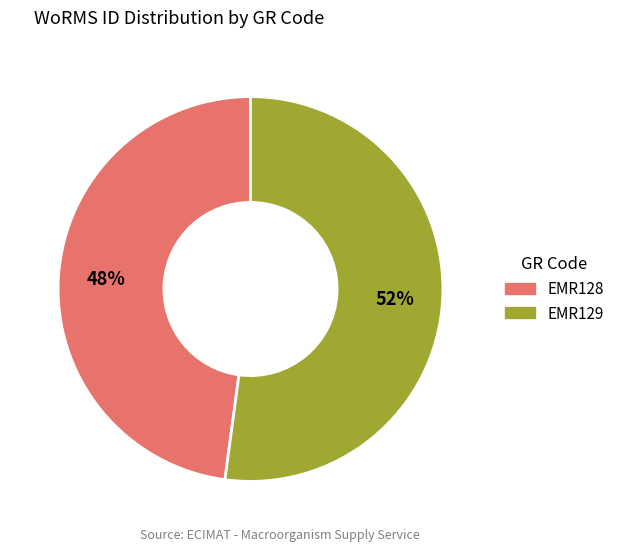

Do EMR128 and EMR129 together represent more than half of the pie?

Yes